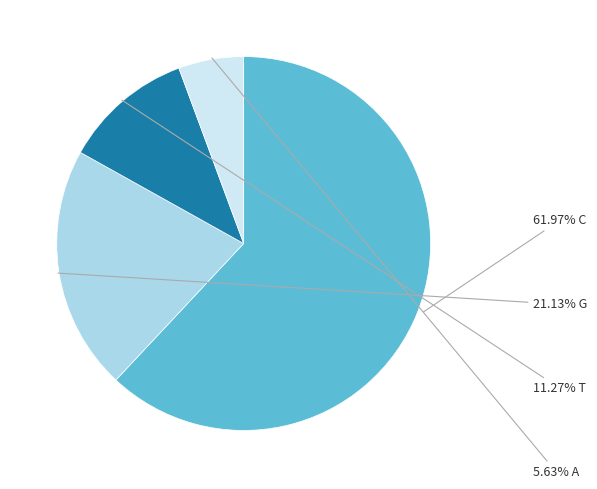

Does any single category account for the majority?

Yes